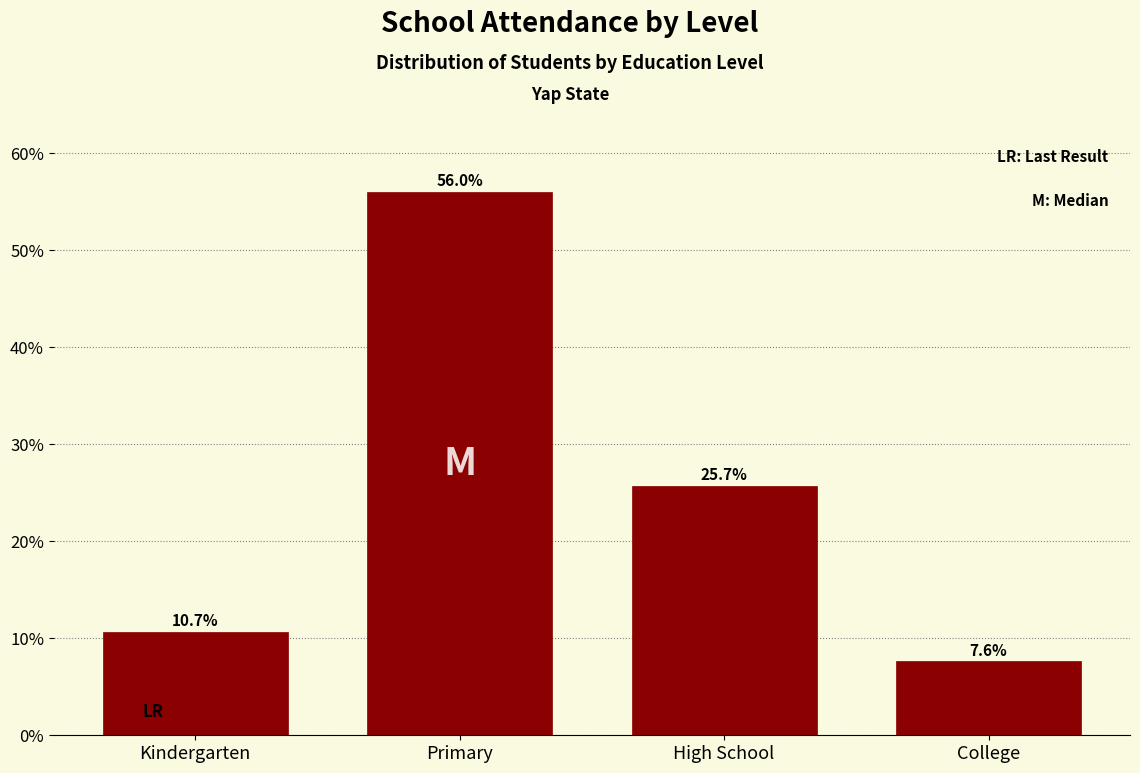

Reading left to right, list all the values displayed in this chart.

10.7	56.0	25.7	7.6